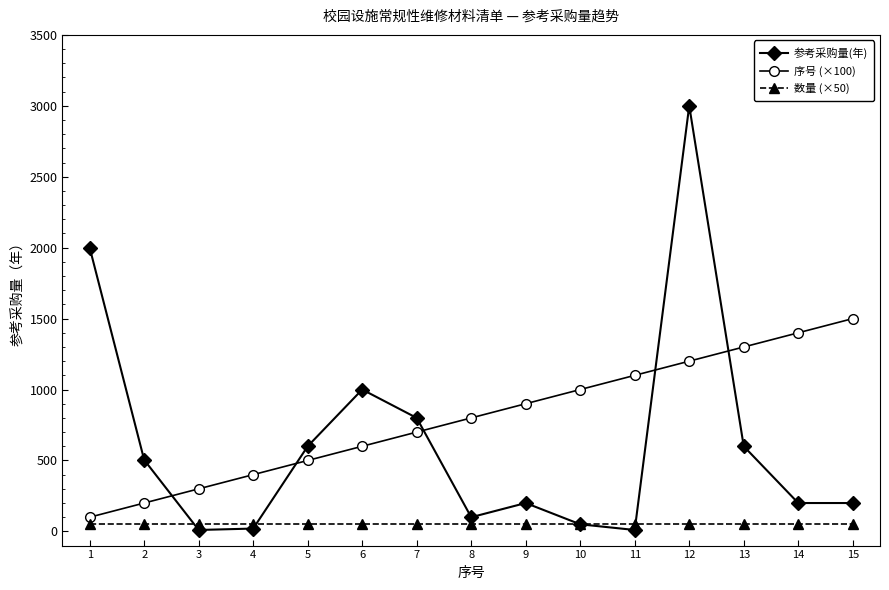

Is it true that 参考采购量(年) equals 504 at 2?

True